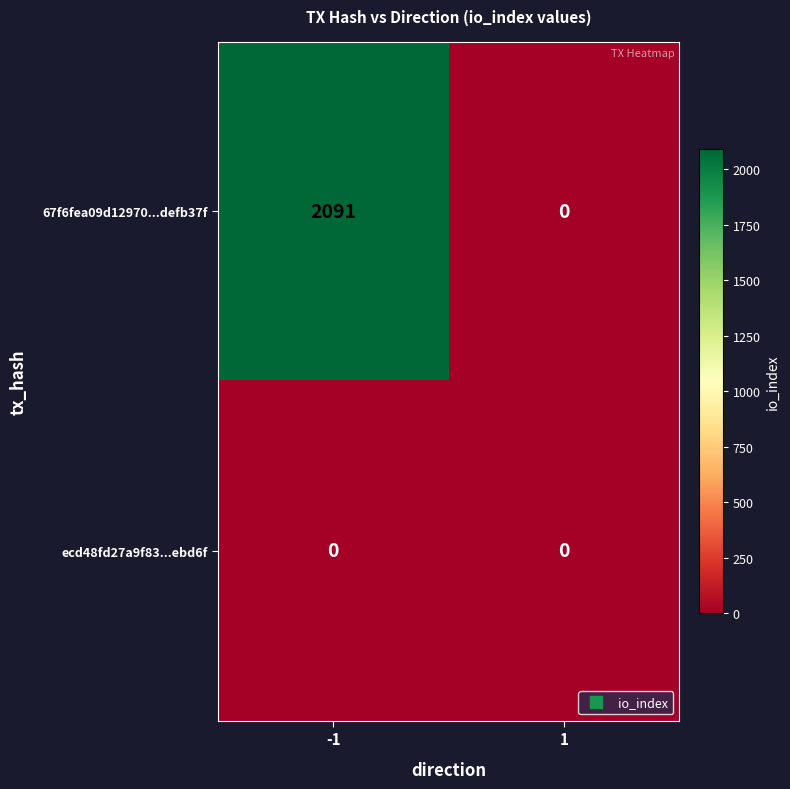

Rank the series by their maximum value, from lowest to highest.

ecd48fd27a9f83...ebd6f, 67f6fea09d12970...defb37f